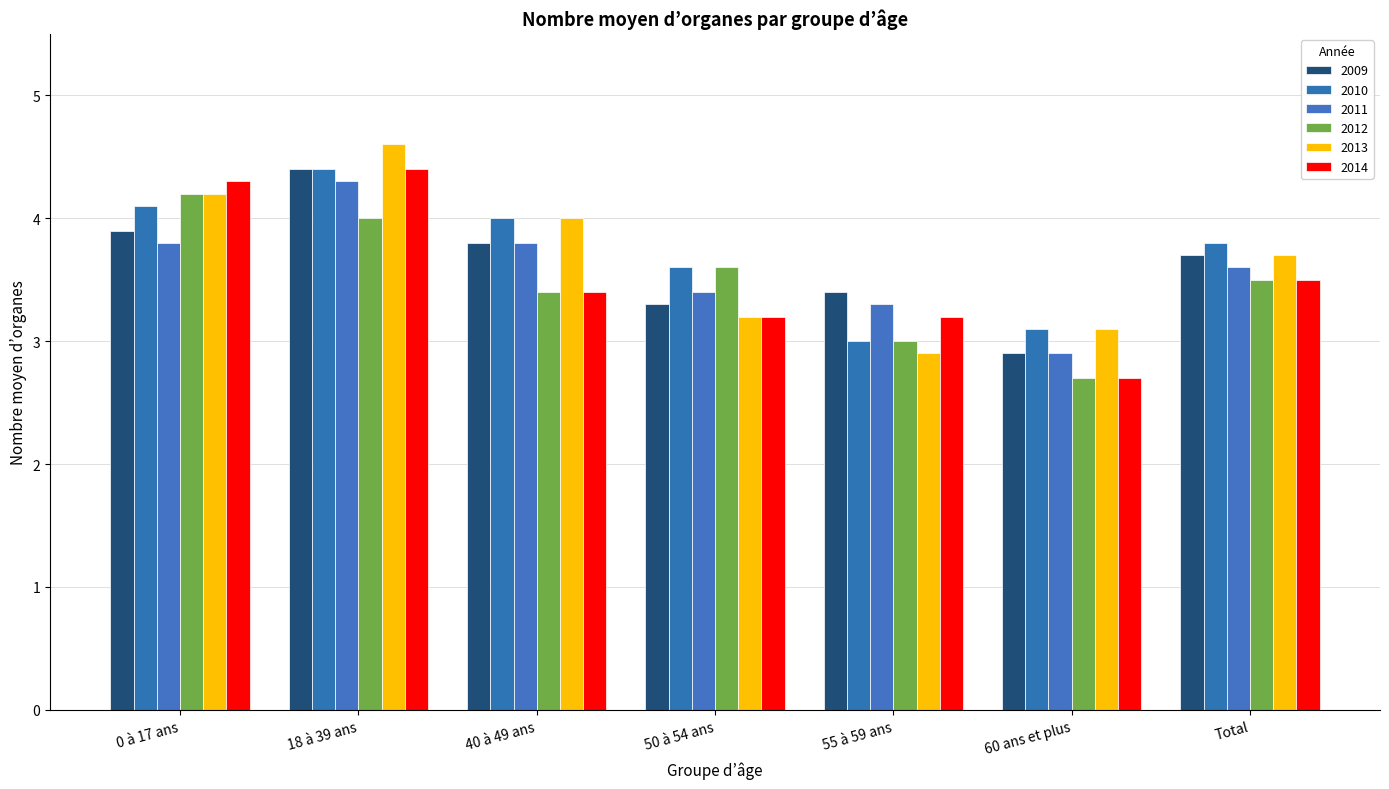

Reading left to right, extract all data points from this chart.

2009: 0 à 17 ans=3.9	18 à 39 ans=4.4	40 à 49 ans=3.8	50 à 54 ans=3.3	55 à 59 ans=3.4	60 ans et plus=2.9	Total=3.7
2010: 0 à 17 ans=4.1	18 à 39 ans=4.4	40 à 49 ans=4.0	50 à 54 ans=3.6	55 à 59 ans=3.0	60 ans et plus=3.1	Total=3.8
2011: 0 à 17 ans=3.8	18 à 39 ans=4.3	40 à 49 ans=3.8	50 à 54 ans=3.4	55 à 59 ans=3.3	60 ans et plus=2.9	Total=3.6
2012: 0 à 17 ans=4.2	18 à 39 ans=4.0	40 à 49 ans=3.4	50 à 54 ans=3.6	55 à 59 ans=3.0	60 ans et plus=2.7	Total=3.5
2013: 0 à 17 ans=4.2	18 à 39 ans=4.6	40 à 49 ans=4.0	50 à 54 ans=3.2	55 à 59 ans=2.9	60 ans et plus=3.1	Total=3.7
2014: 0 à 17 ans=4.3	18 à 39 ans=4.4	40 à 49 ans=3.4	50 à 54 ans=3.2	55 à 59 ans=3.2	60 ans et plus=2.7	Total=3.5